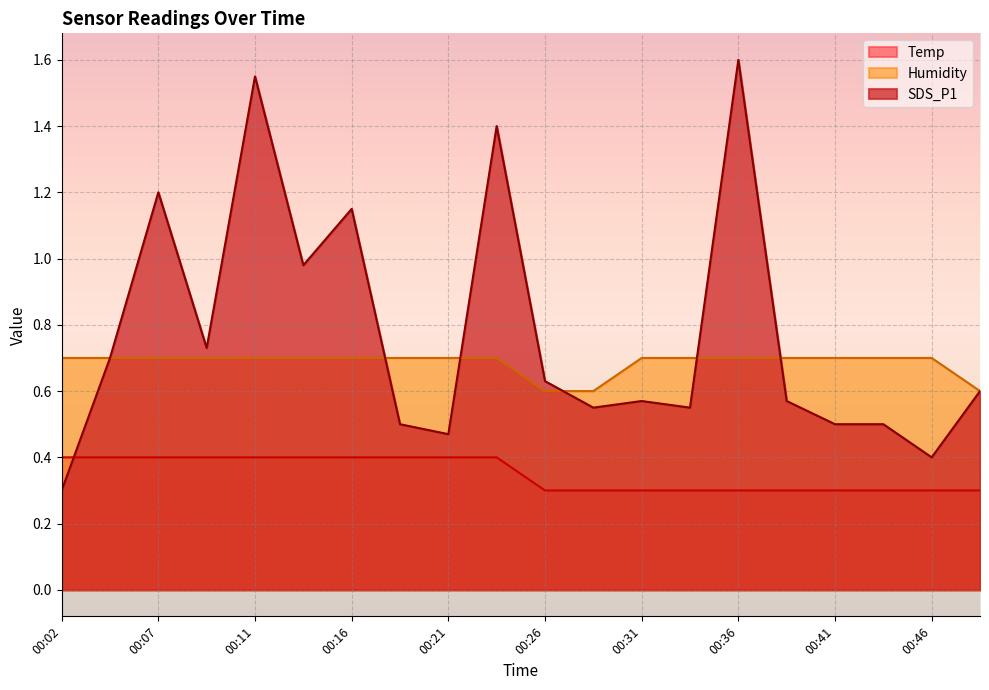

True or false: Temp has a value of 0.3 at 00:43.

True